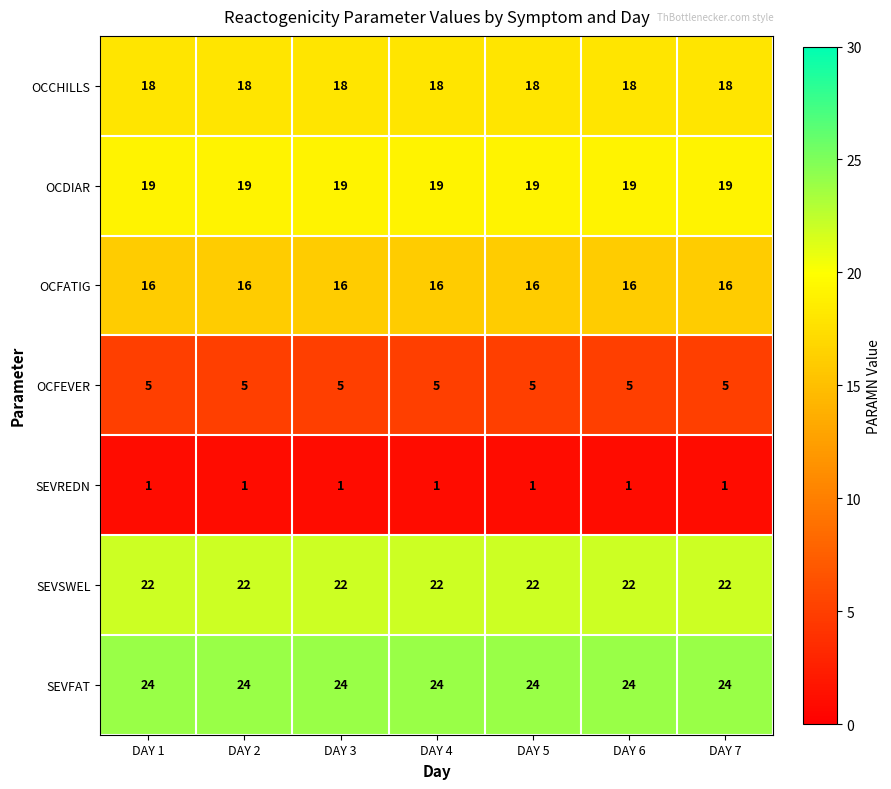

At how many categories does at least one series exceed 13?

7